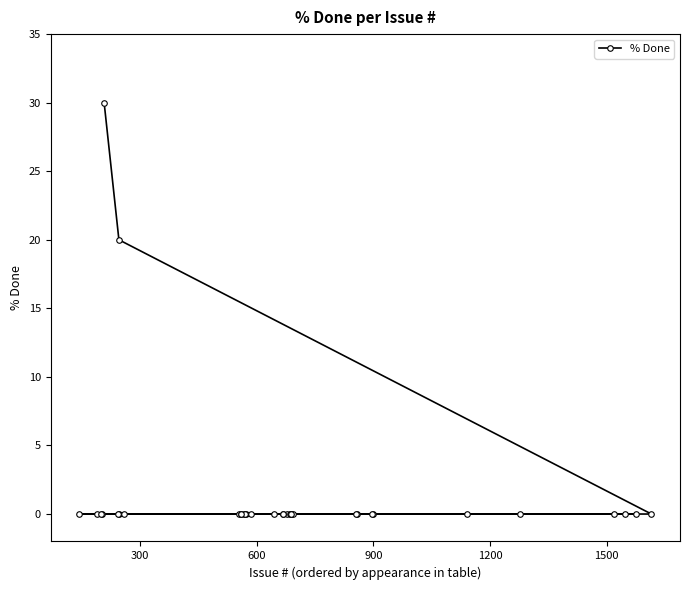

How many values exceed 0?

2